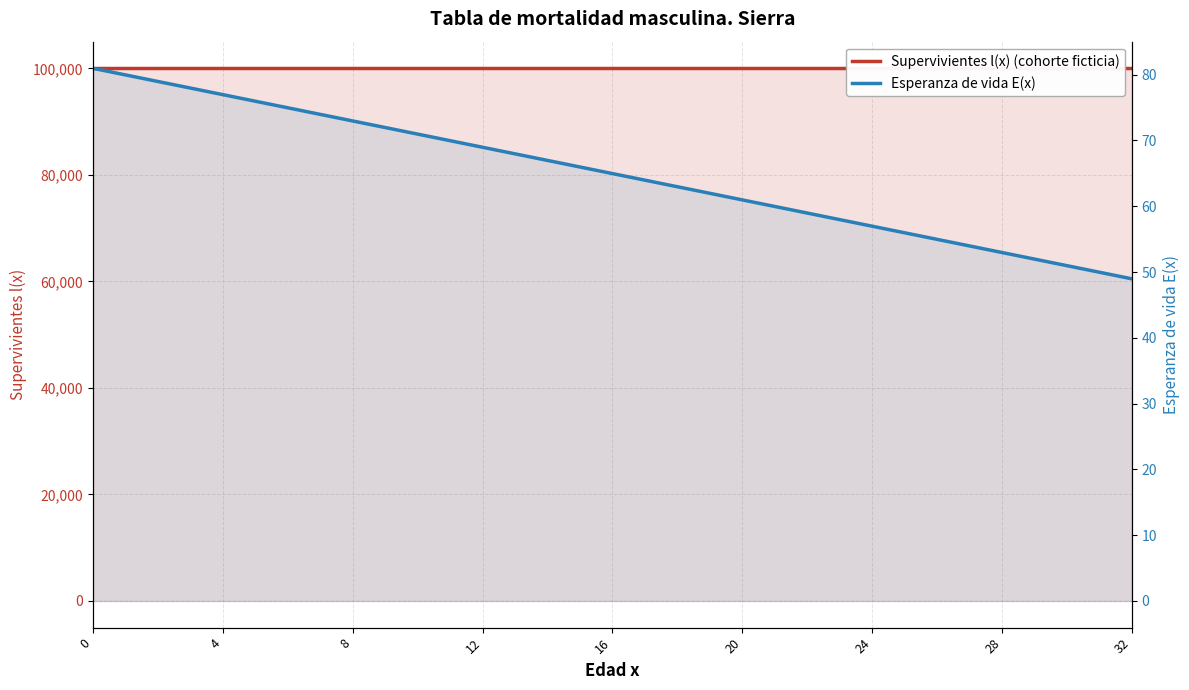

What is the average value of the Esperanza de vida E(x) series?

65.0